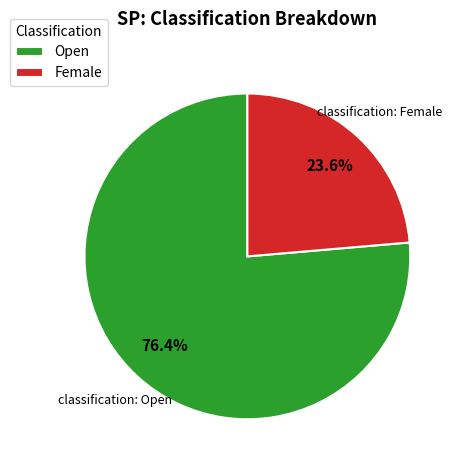

Is it true that Female is 24% of the pie?

True